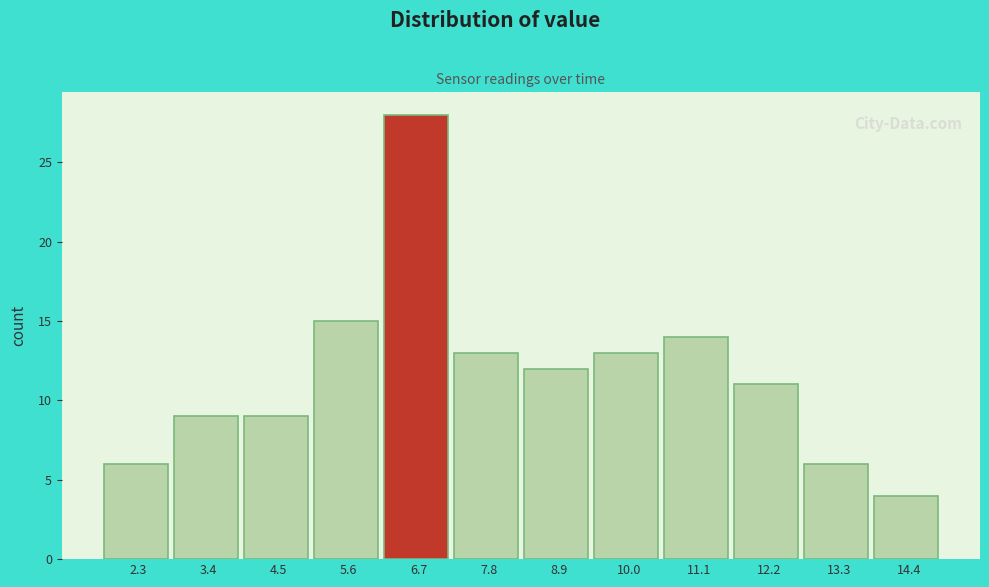

What is the height of the bar covering 7.2 to 8.4 on the x-axis? Neither the bar edges nor the heights are printed on the chart, so give them approximately, as read against the axes.

13